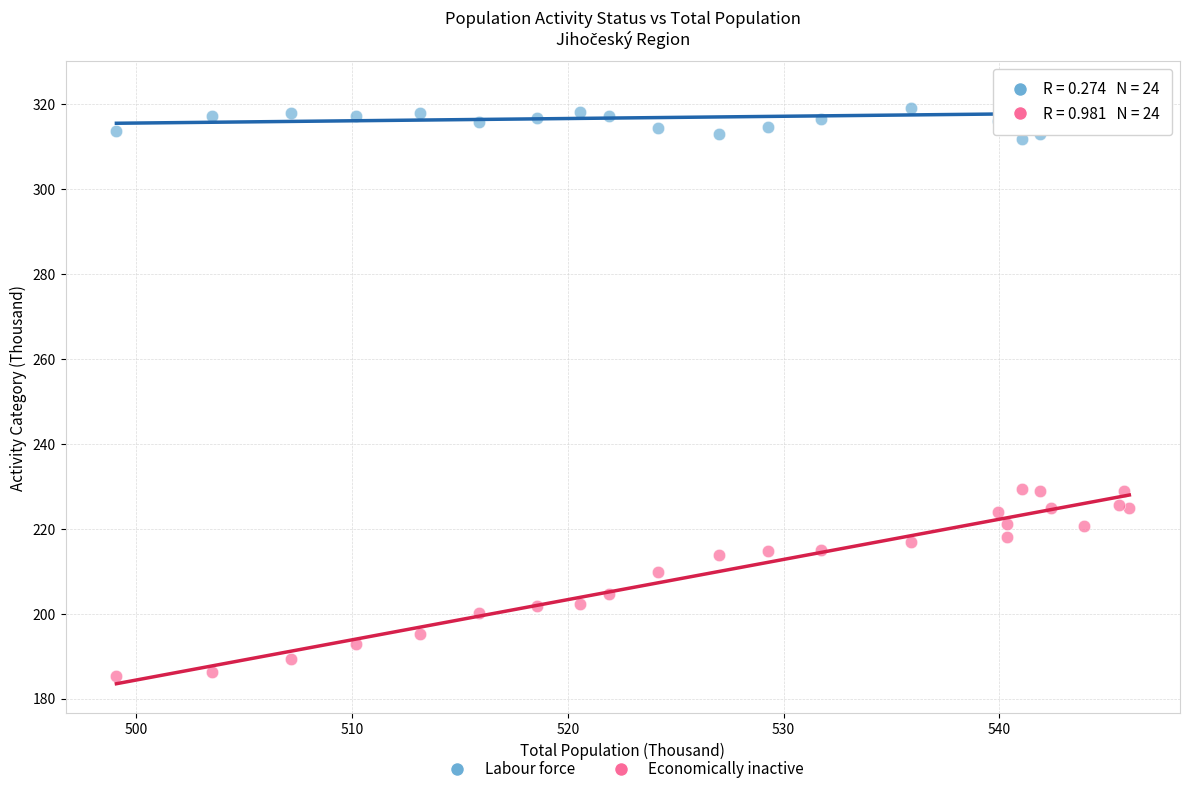

What is the X range (max minus min) for the scatter plot?

47.0